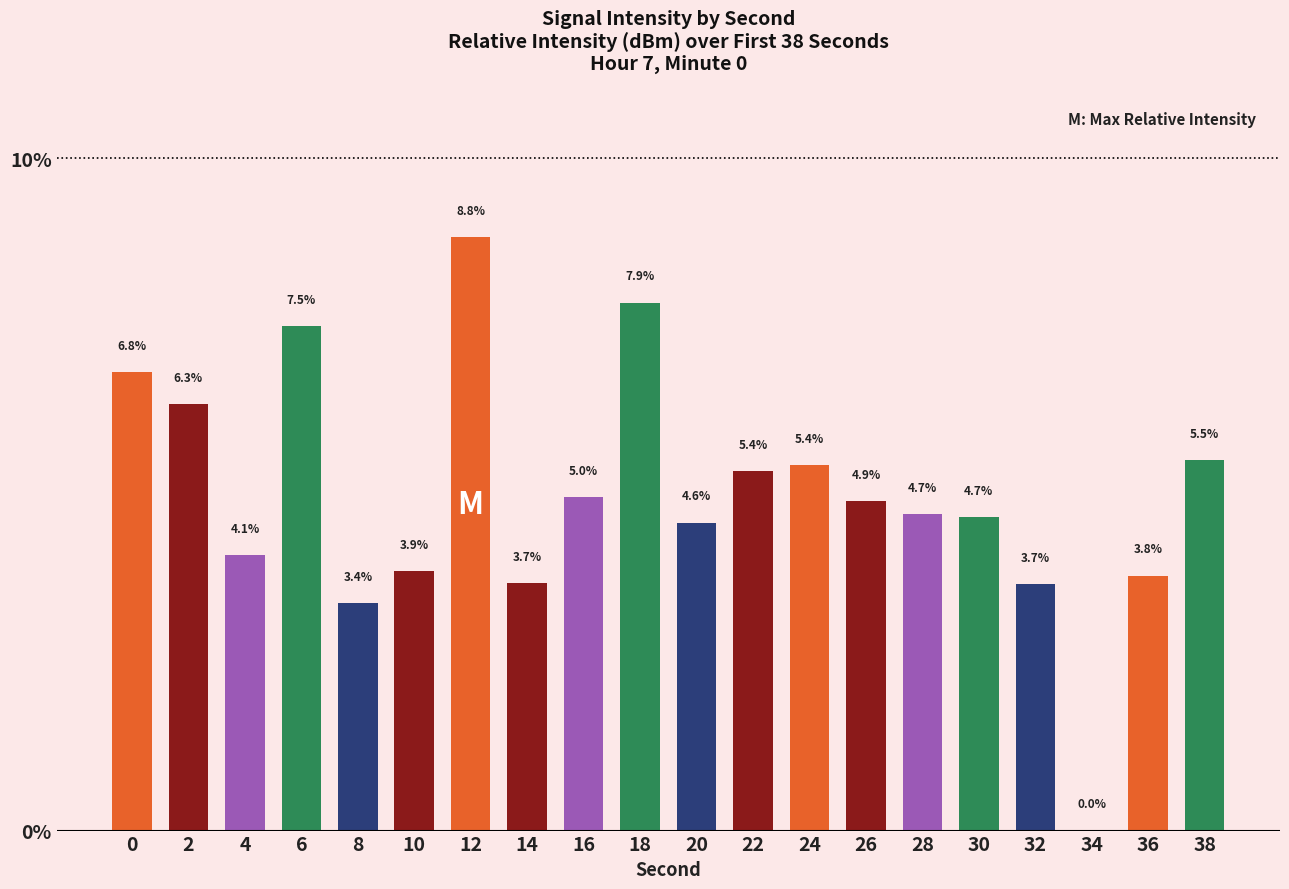

What is the maximum value shown in the chart?

8.8